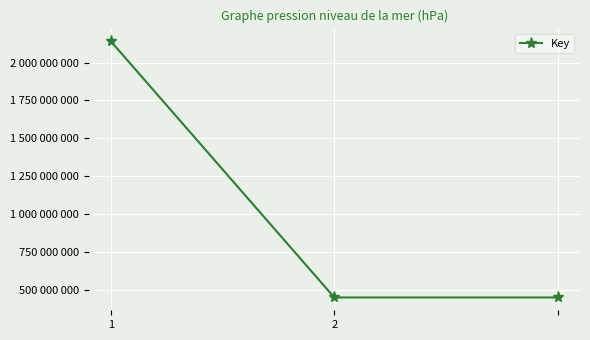

Rank the categories by value from lowest to highest.

2, 2, 1